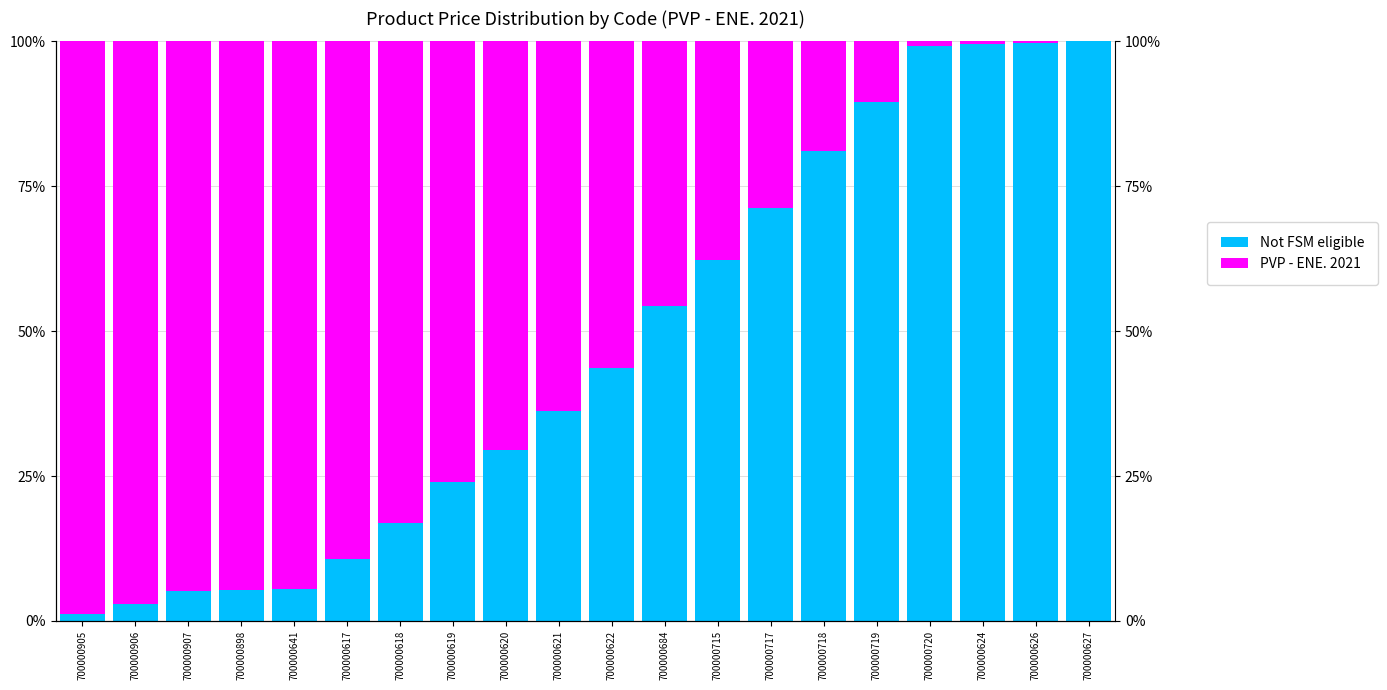

Reading left to right, list all the values displayed in this chart.

Not FSM eligible: 700000905=1.2	700000906=2.9	700000907=5.2	700000898=5.3	700000641=5.4	700000617=10.7	700000618=16.8	700000619=23.9	700000620=29.5	700000621=36.1	700000622=43.7	700000684=54.3	700000715=62.2	700000717=71.2	700000718=81.2	700000719=89.6	700000720=99.2	700000624=99.6	700000626=99.8	700000627=100.0
PVP - ENE. 2021: 700000905=98.8	700000906=97.1	700000907=94.8	700000898=94.7	700000641=94.6	700000617=89.3	700000618=83.2	700000619=76.1	700000620=70.5	700000621=63.9	700000622=56.3	700000684=45.7	700000715=37.8	700000717=28.8	700000718=18.8	700000719=10.4	700000720=0.8	700000624=0.4	700000626=0.2	700000627=0.0